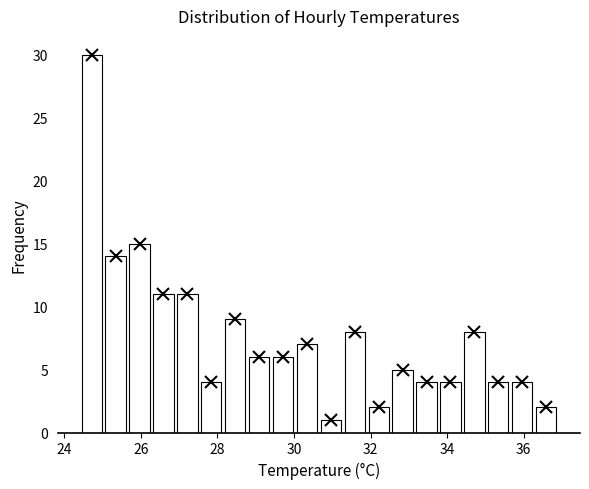

Around what value on the x-axis is the tallest bar? Give the approximate position of its centre, as read against the axis.

24.8